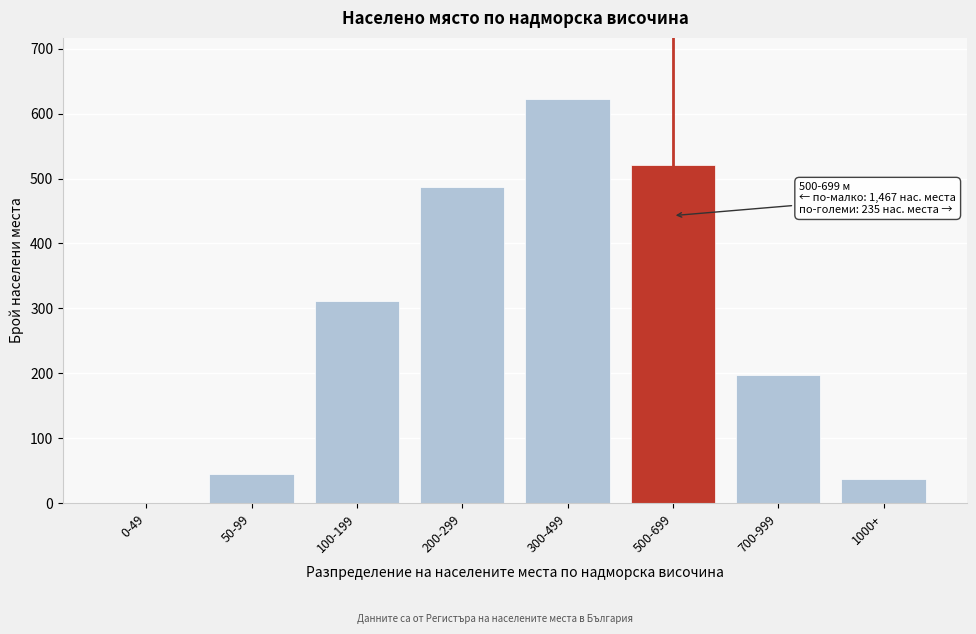

Reading right to left, list all the values displayed in this chart.

1000+=37	700-999=198	500-699=521	300-499=623	200-299=487	100-199=312	50-99=45	0-49=0